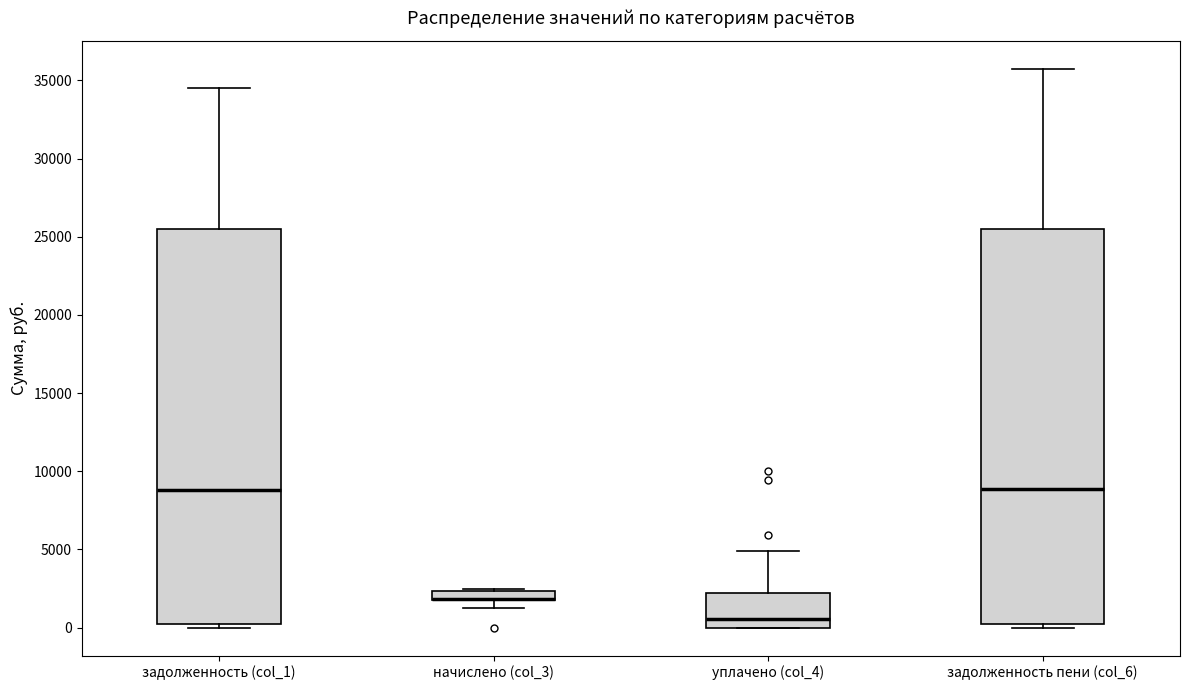

Where is the upper edge of the box for начислено (col_3) on the y-axis? The values are not printed on the chart, so give them approximately, as read against the axis.

2500